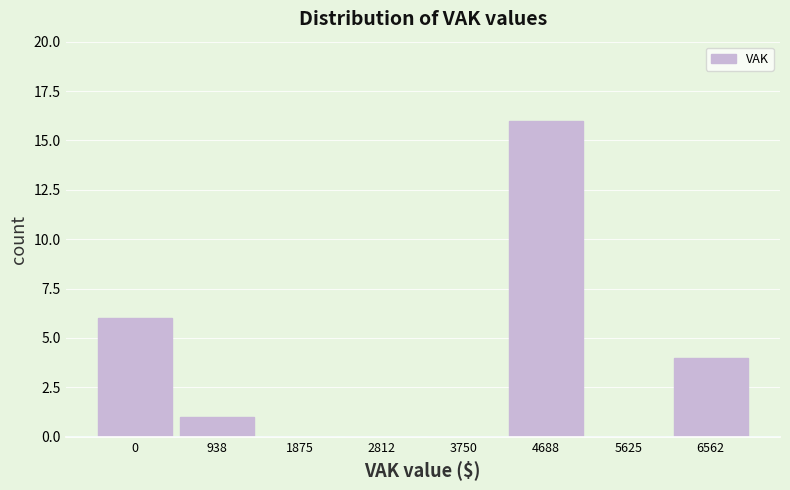

Reading right to left, what are all the values shown in this chart?

6562=4	5625=0	4688=16	3750=0	2812=0	1875=0	938=1	0=6